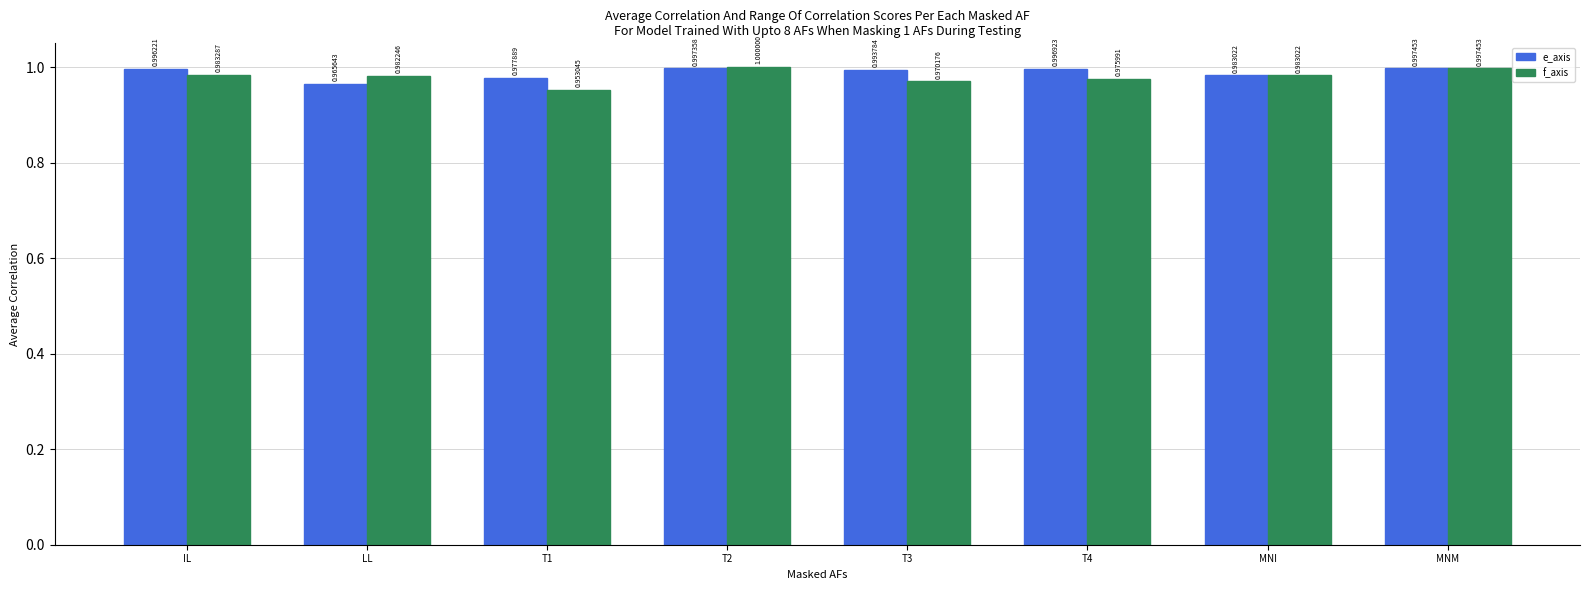

Which series has the largest total across all categories?

e_axis